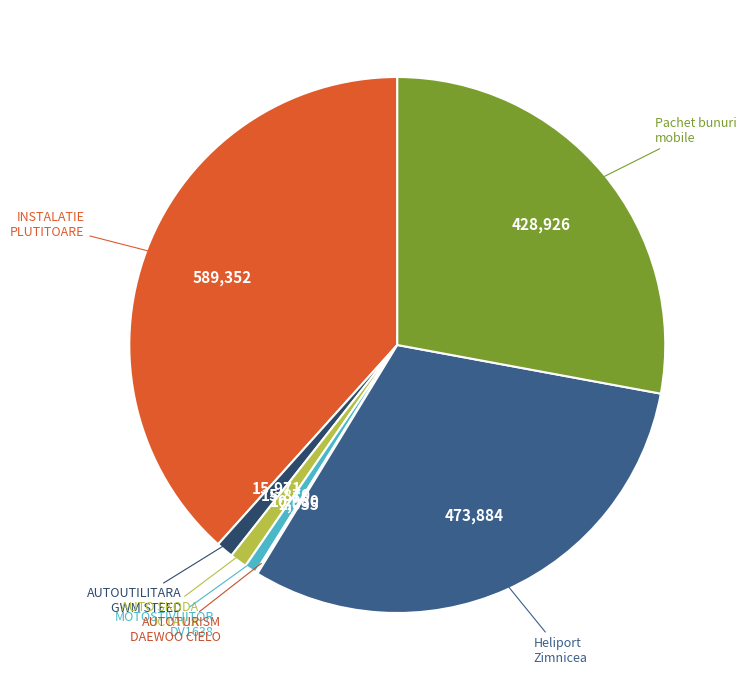

Which has a higher value, INSTALATIE PLUTITOARE or Heliport Zimnicea?

INSTALATIE PLUTITOARE